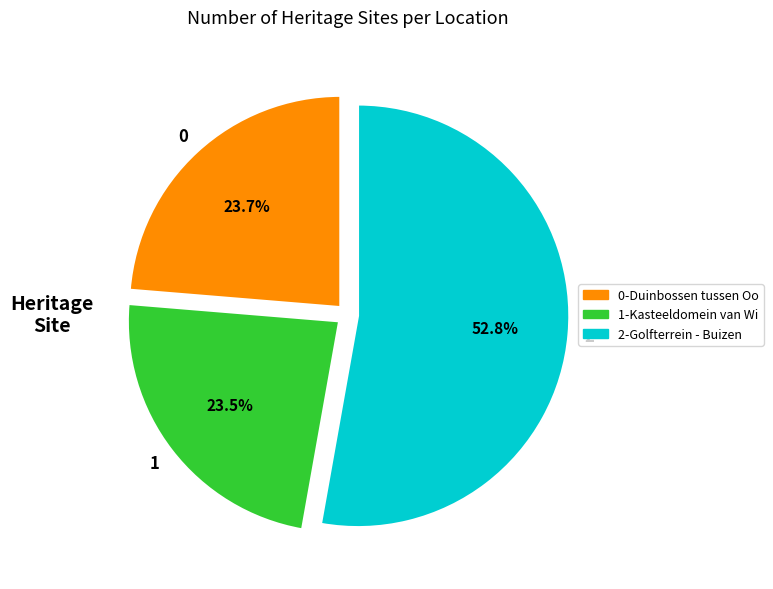

Is there a majority slice in this chart?

Yes